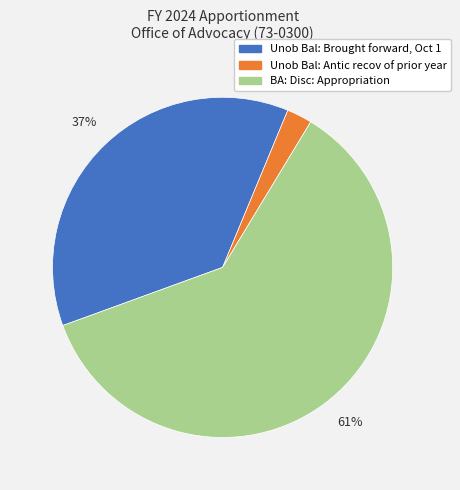

Count the number of slices in the pie.

3